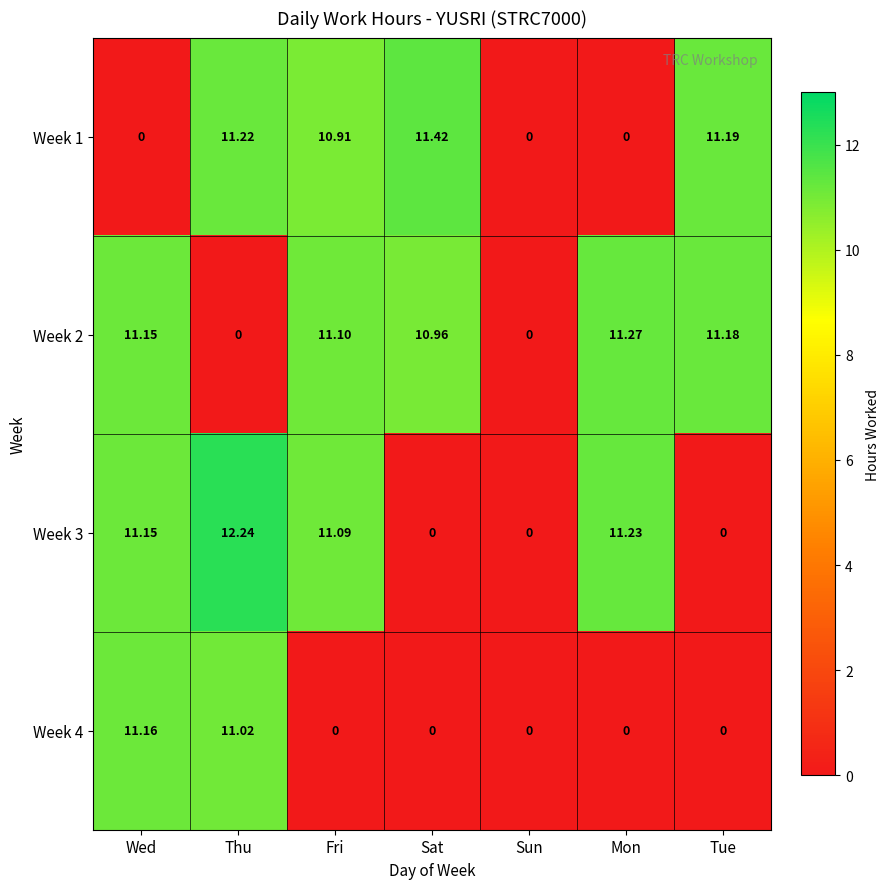

At which label does Week 1 first exceed 10?

Thu